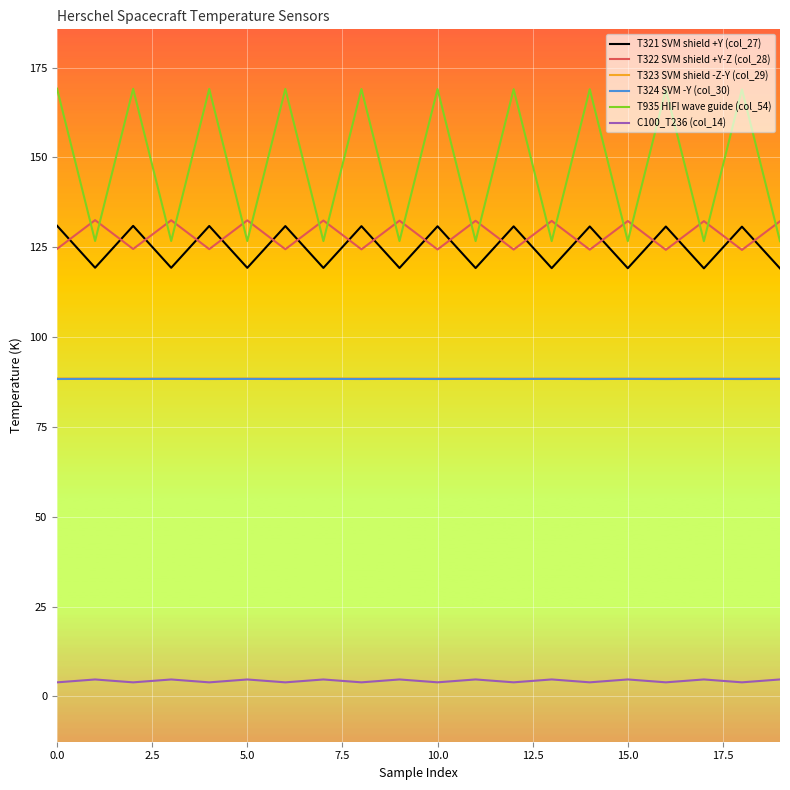

True or false: T323 SVM shield -Z-Y (col_29) and T321 SVM shield +Y (col_27) intersect in this chart.

False